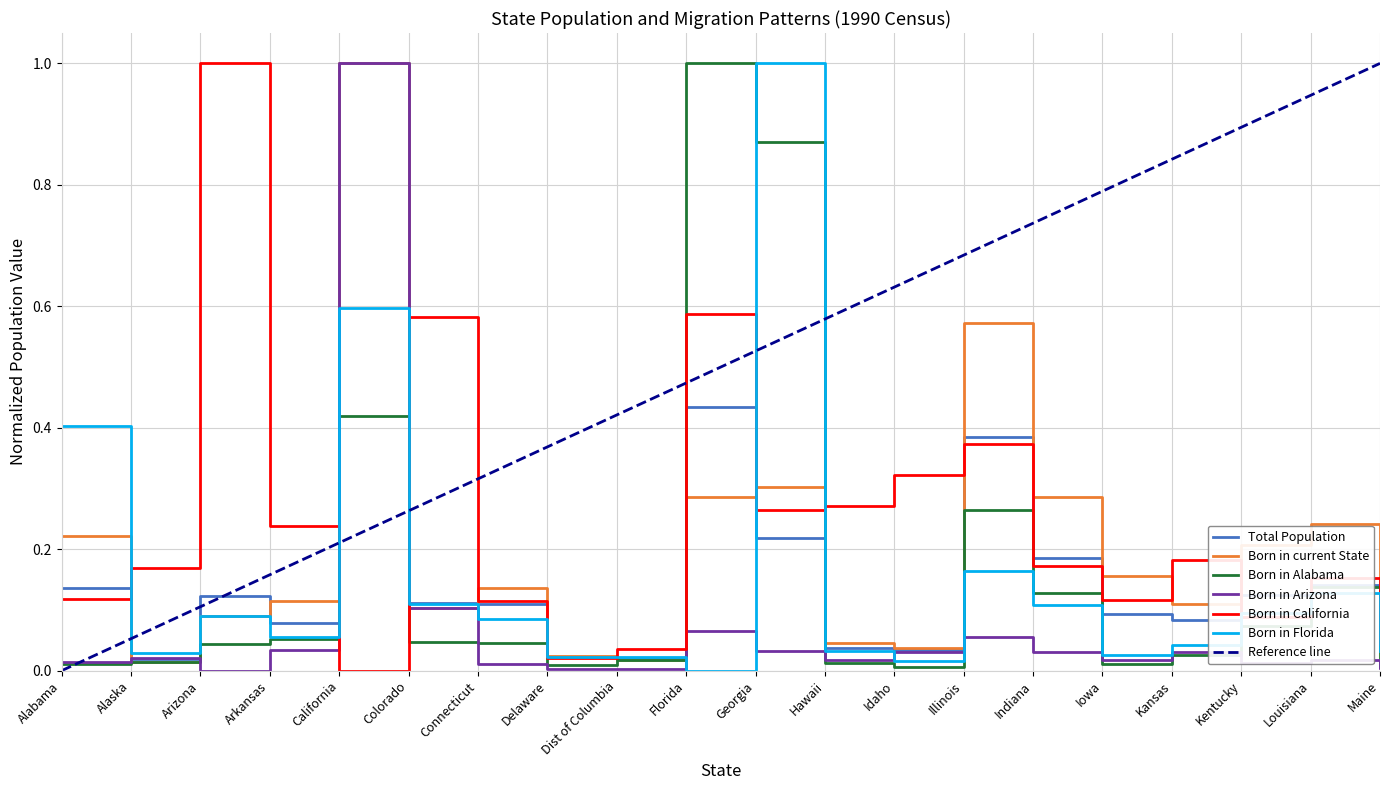

The value of Total Population at Kentucky is 0.1. True or false?

True